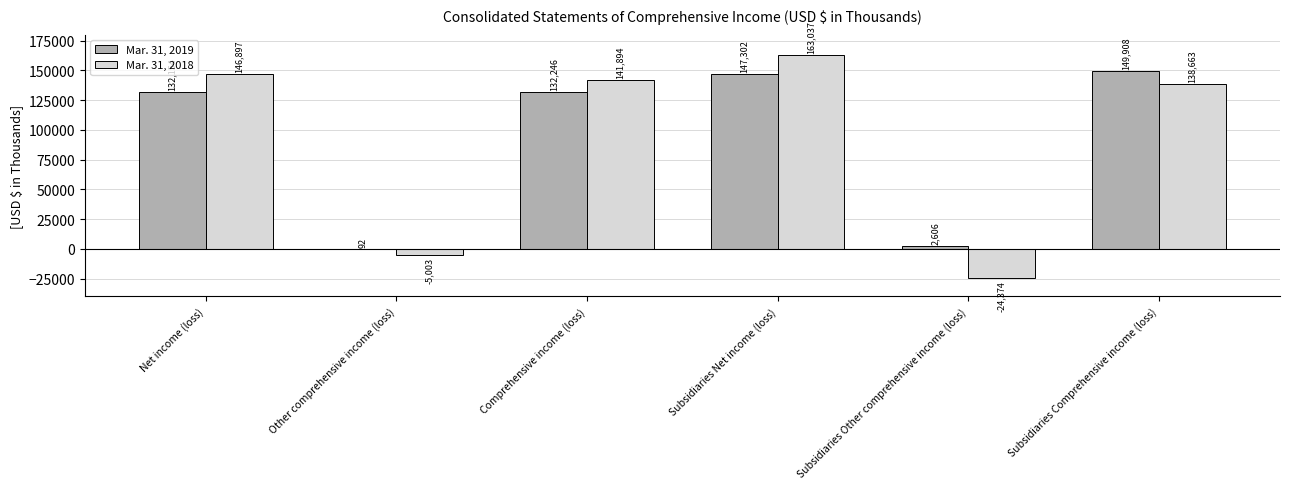

What is the maximum value shown in the chart?

163037